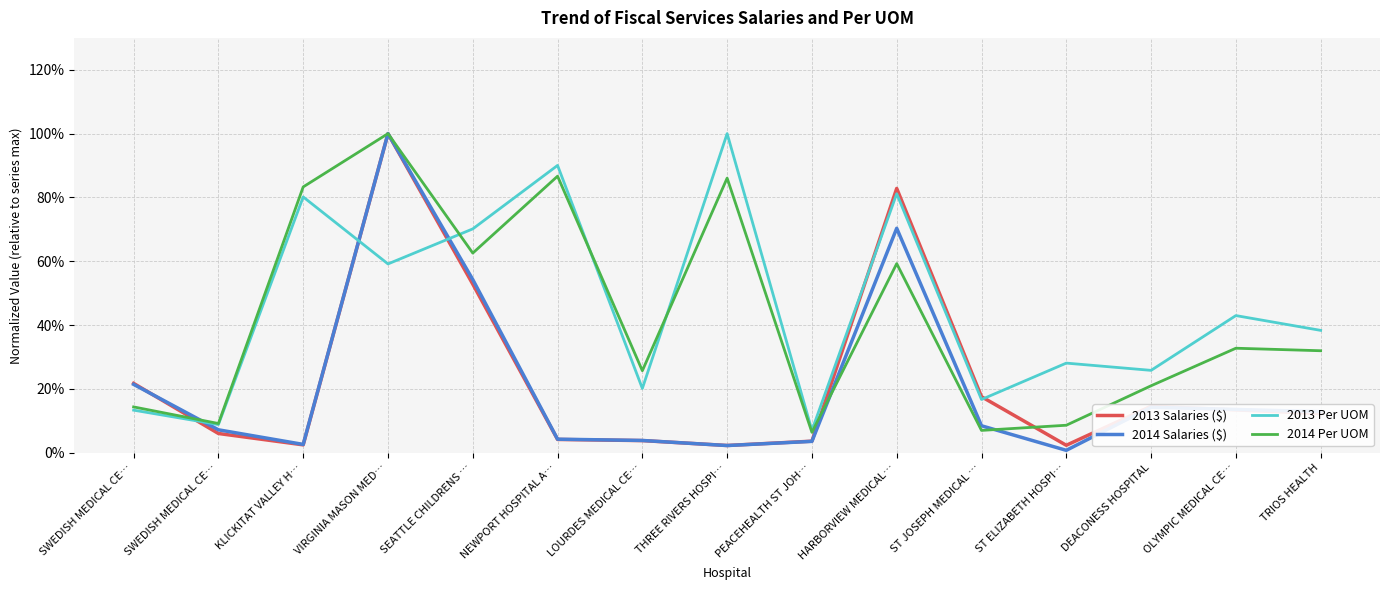

Reading left to right, what are all the values shown in this chart?

2013 Salaries ($): 0.2	0.1	0.0	1.0	0.5	0.0	0.0	0.0	0.0	0.8	0.2	0.0	0.1	0.1	0.1
2014 Salaries ($): 0.2	0.1	0.0	1.0	0.5	0.0	0.0	0.0	0.0	0.7	0.1	0.0	0.1	0.1	0.1
2013 Per UOM: 0.1	0.1	0.8	0.6	0.7	0.9	0.2	1.0	0.1	0.8	0.2	0.3	0.3	0.4	0.4
2014 Per UOM: 0.1	0.1	0.8	1.0	0.6	0.9	0.3	0.9	0.1	0.6	0.1	0.1	0.2	0.3	0.3